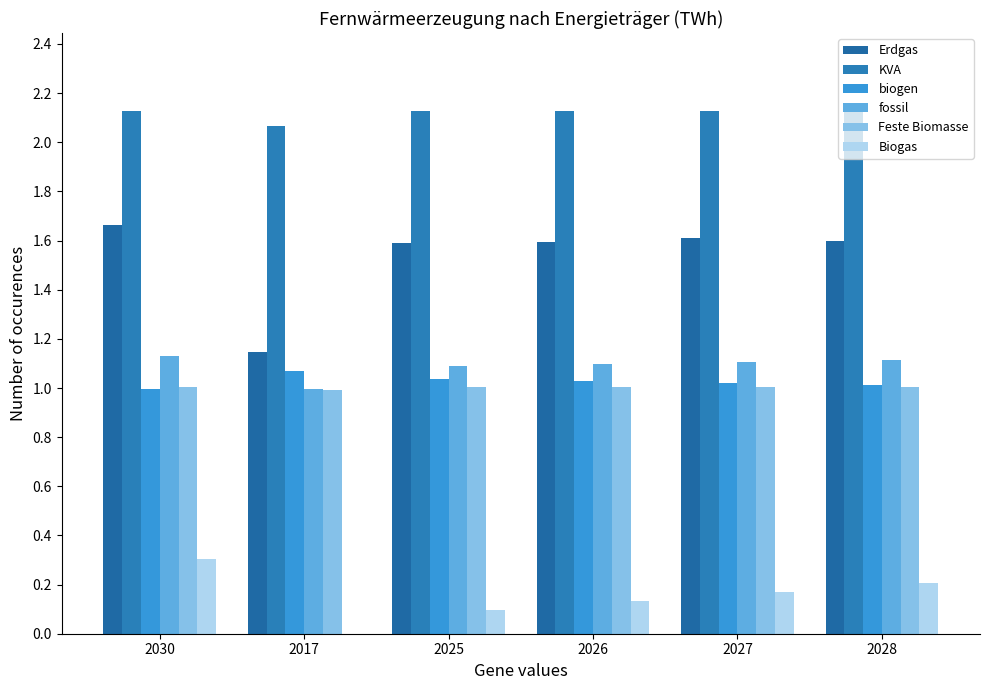

What is the sum of the Feste Biomasse values at 2027 and 2026?

2.0